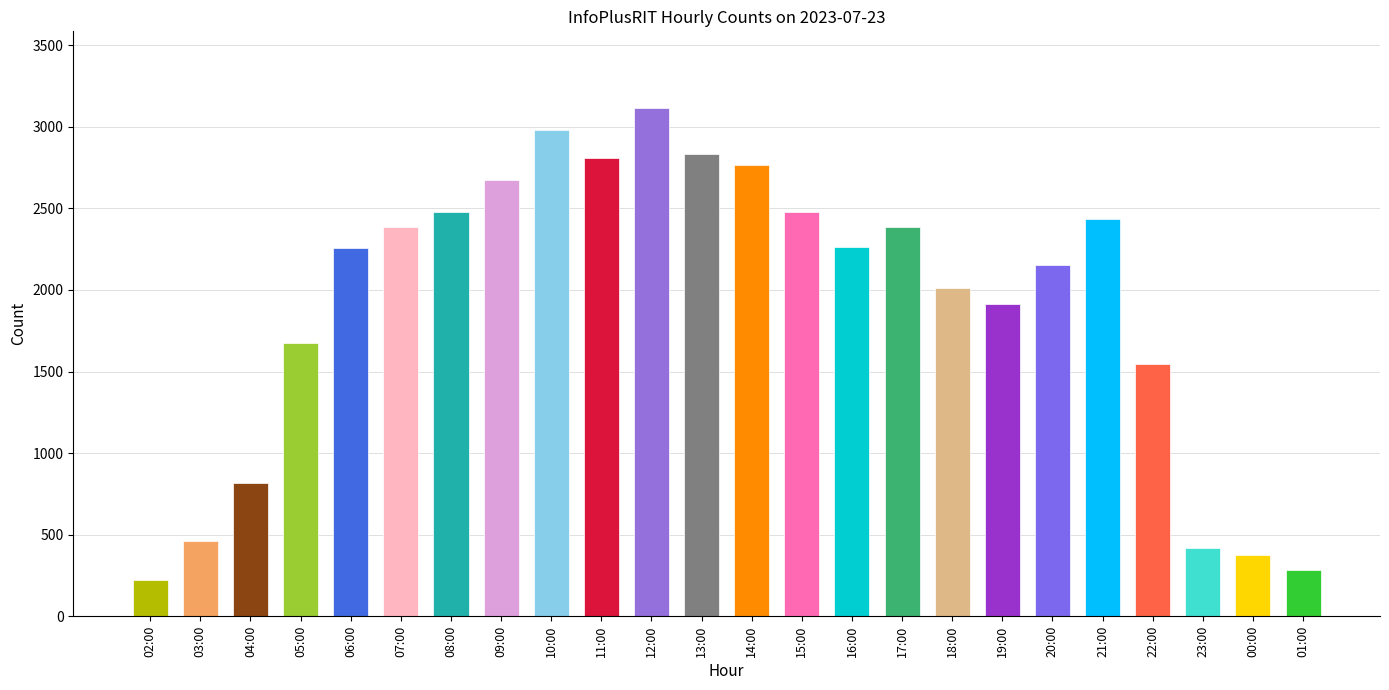

Between 07:00 and 16:00, which is larger?

07:00